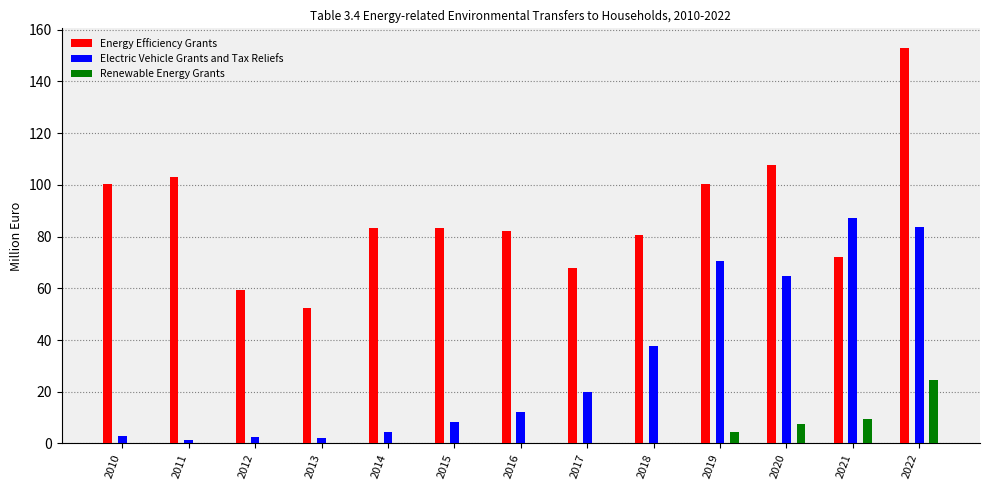

How many distinct data groups are displayed?

3